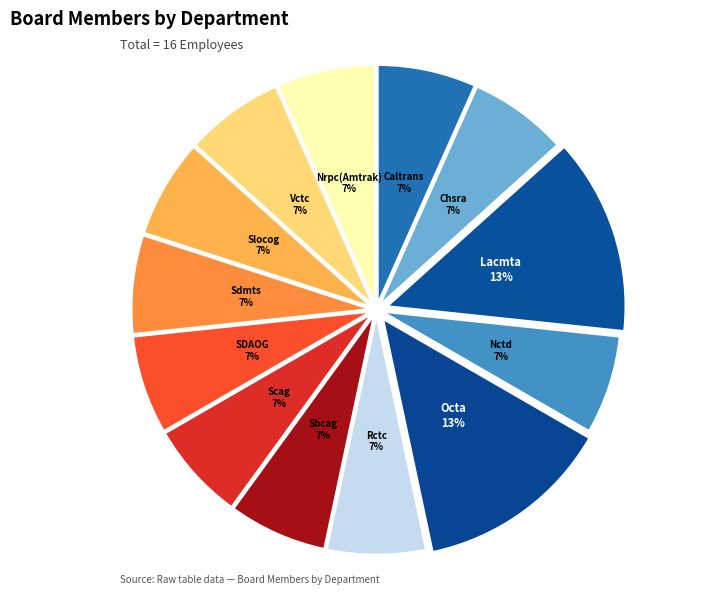

Between Scag and Lacmta, which is larger?

Lacmta